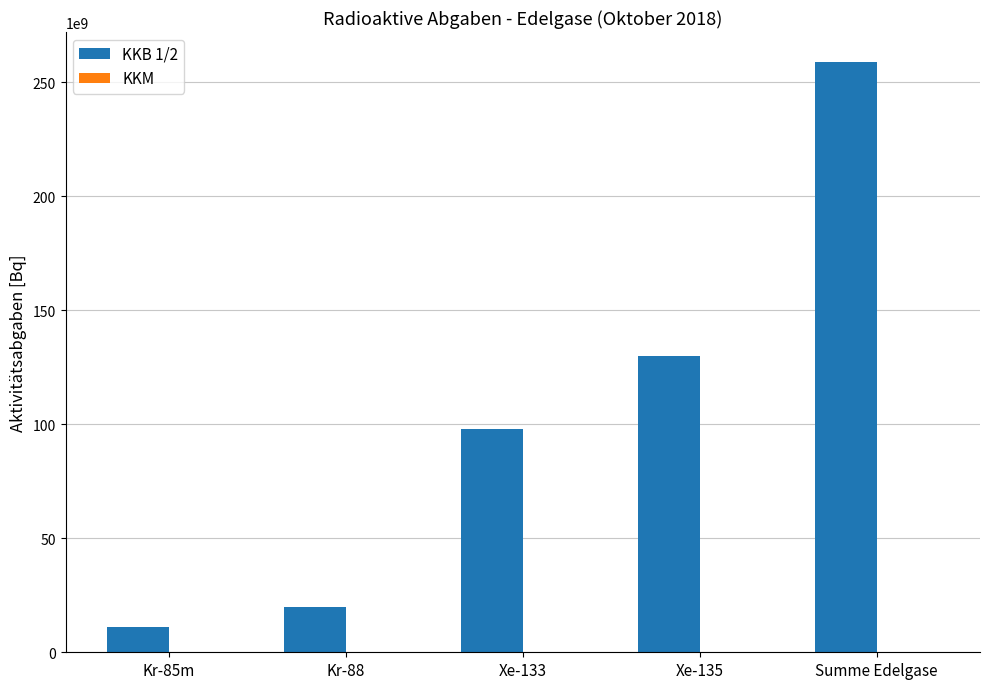

What is the label of the 3rd bar from the right?

Xe-133